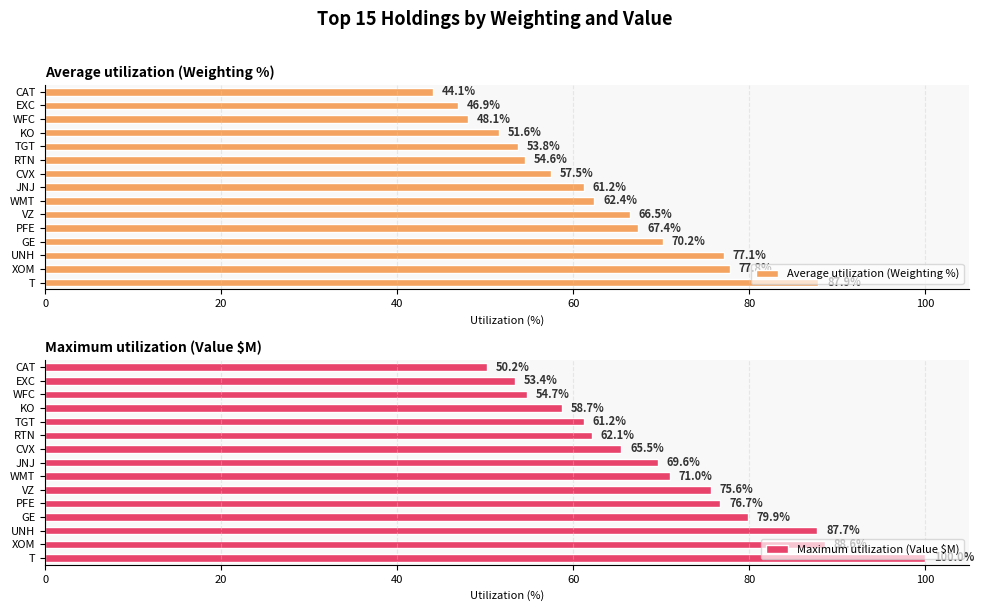

What is the maximum value for Average utilization (Weighting %)?

87.9